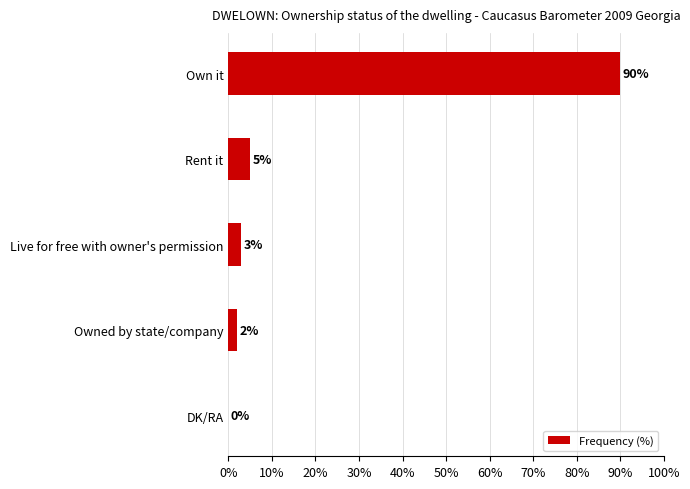

Between Live for free with owner's permission and DK/RA, which is larger?

Live for free with owner's permission